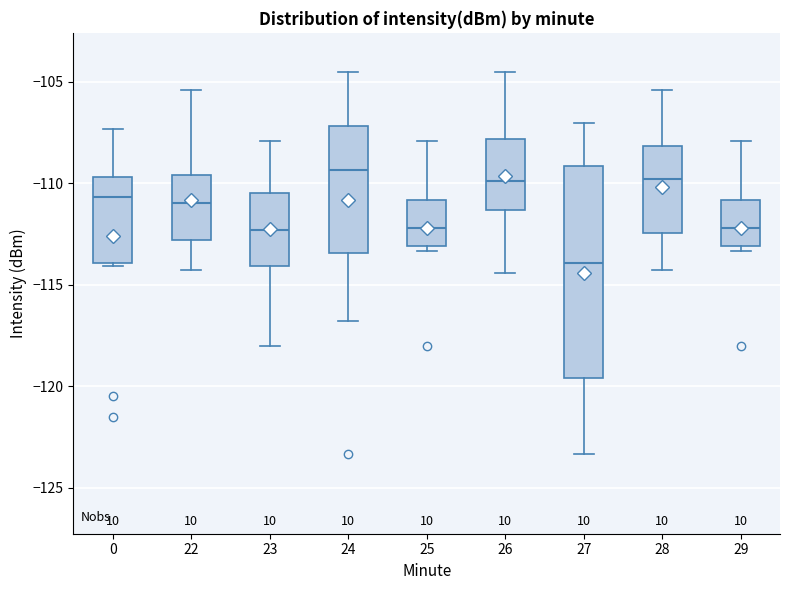

Where is the upper edge of the box at x = 27 on the y-axis? The values are not printed on the chart, so give them approximately, as read against the axis.

-109.0